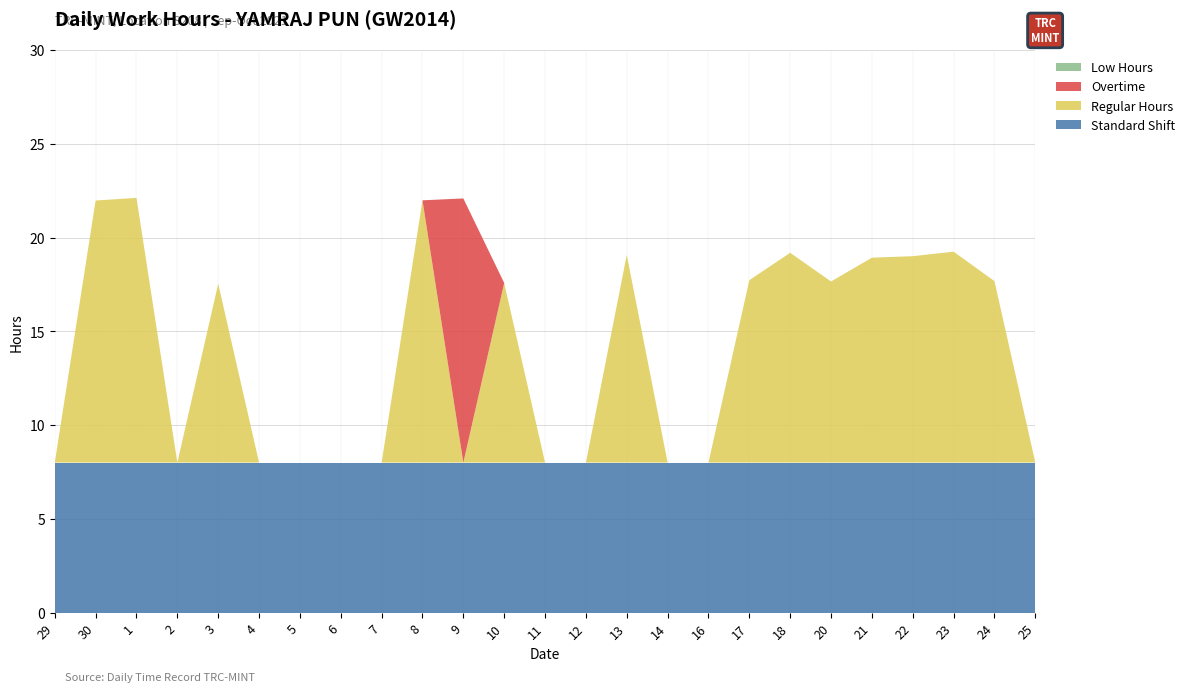

Reading right to left, list all the values displayed in this chart.

Regular Hours: 25=0.0	24=9.7	23=11.2	22=11.0	21=10.9	20=9.7	18=11.2	17=9.7	16=0.0	14=0.0	13=11.1	12=0.0	11=0.0	10=9.6	9=0.0	8=14.0	7=0.0	6=0.0	5=0.0	4=0.0	3=9.5	2=0.0	1=14.1	30=14.0	29=0.0
Overtime: 25=0.0	24=0.0	23=0.0	22=0.0	21=0.0	20=0.0	18=0.0	17=0.0	16=0.0	14=0.0	13=0.0	12=0.0	11=0.0	10=0.0	9=14.1	8=0.0	7=0.0	6=0.0	5=0.0	4=0.0	3=0.0	2=0.0	1=0.0	30=0.0	29=0.0
Low Hours: 25=0.0	24=0.0	23=0.0	22=0.0	21=0.0	20=0.0	18=0.0	17=0.0	16=0.0	14=0.0	13=0.0	12=0.0	11=0.0	10=0.0	9=0.0	8=0.0	7=0.0	6=0.0	5=0.0	4=0.0	3=0.0	2=0.0	1=0.0	30=0.0	29=0.0
Standard Shift: 25=8.0	24=8.0	23=8.0	22=8.0	21=8.0	20=8.0	18=8.0	17=8.0	16=8.0	14=8.0	13=8.0	12=8.0	11=8.0	10=8.0	9=8.0	8=8.0	7=8.0	6=8.0	5=8.0	4=8.0	3=8.0	2=8.0	1=8.0	30=8.0	29=8.0